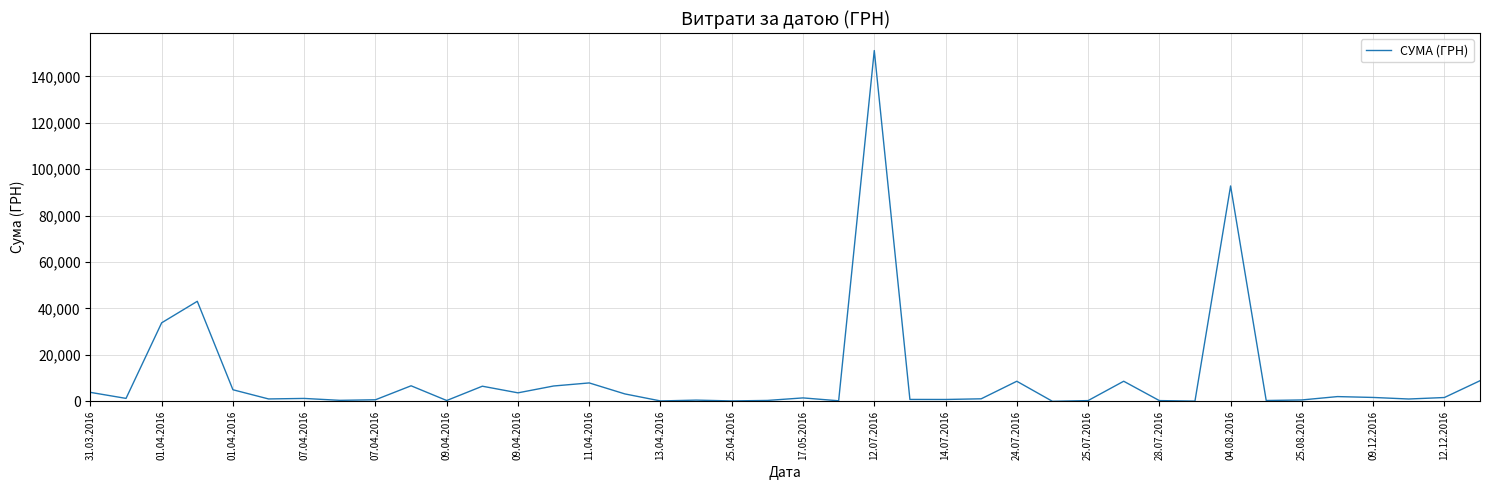

How many lines are shown in the chart?

1